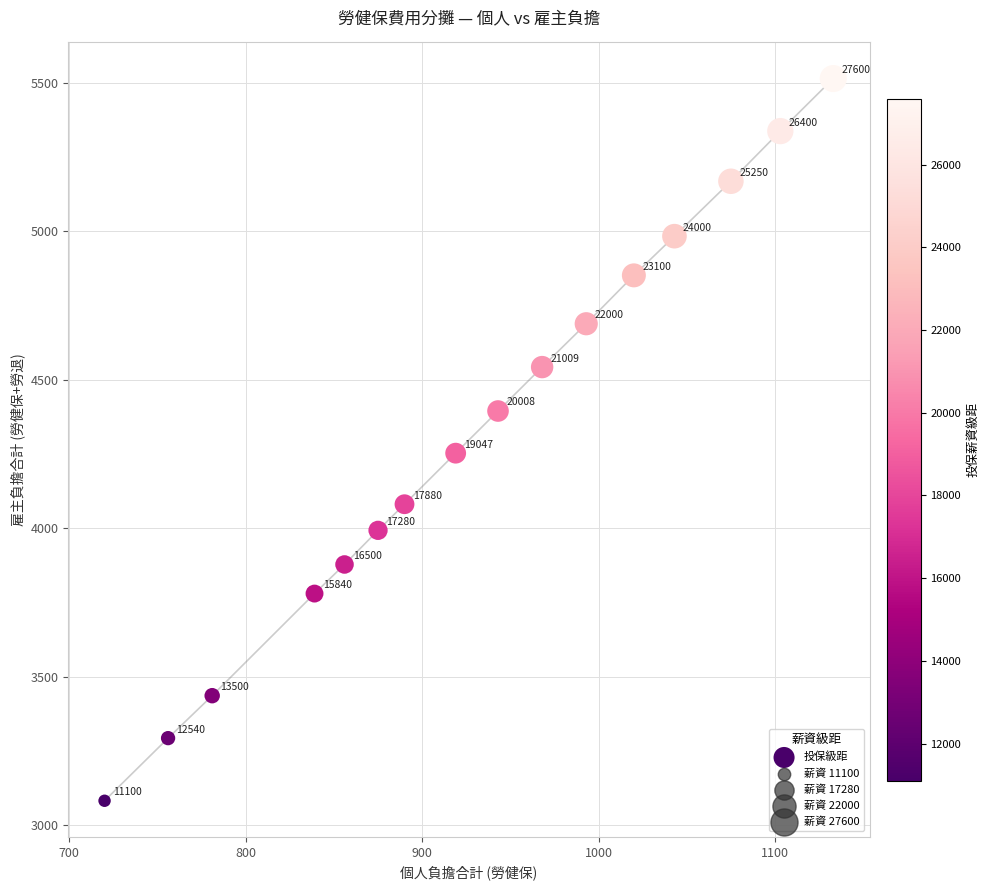

What Y value in the scatter plot is closest to 4298?

4253